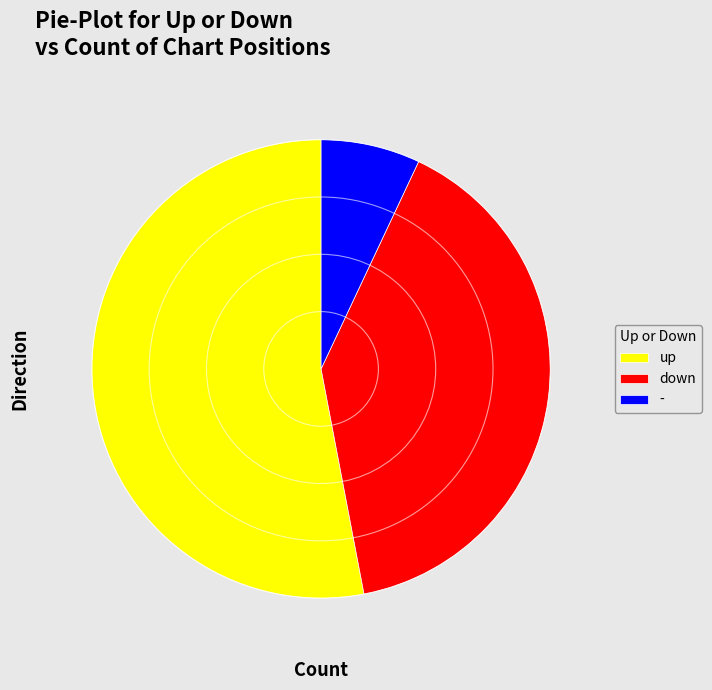

True or false: up accounts for 53% of the total.

True